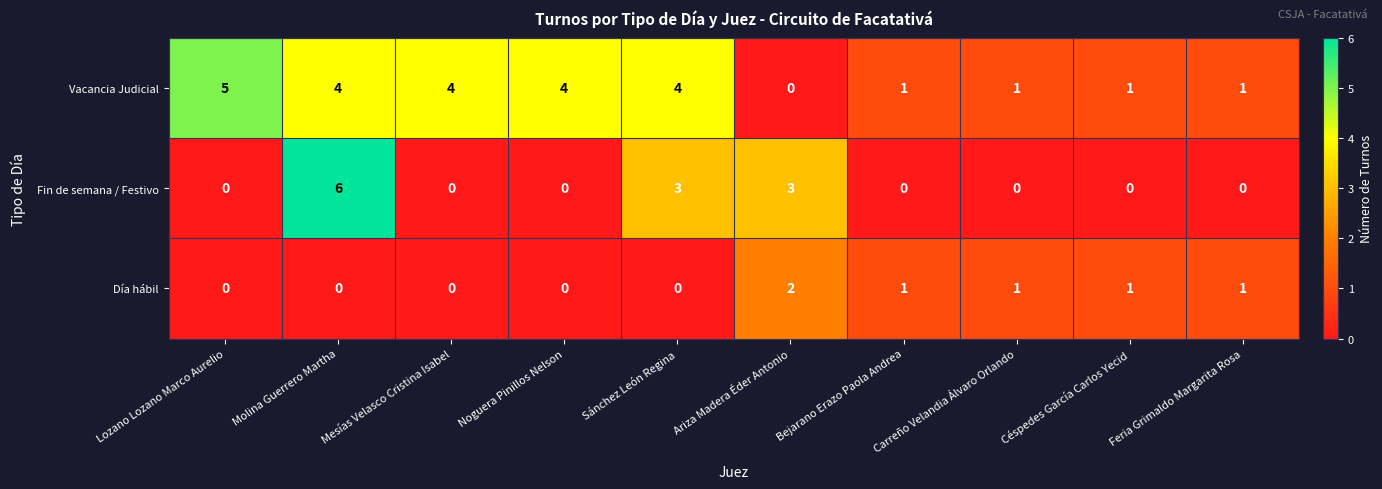

At which label does Día hábil reach its peak?

Ariza Madera Éder Antonio